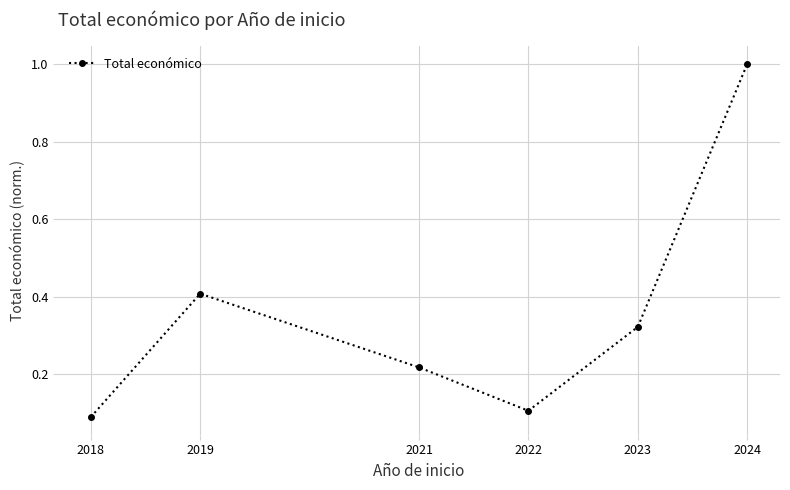

What is the value of the 4th point from the left?

0.1